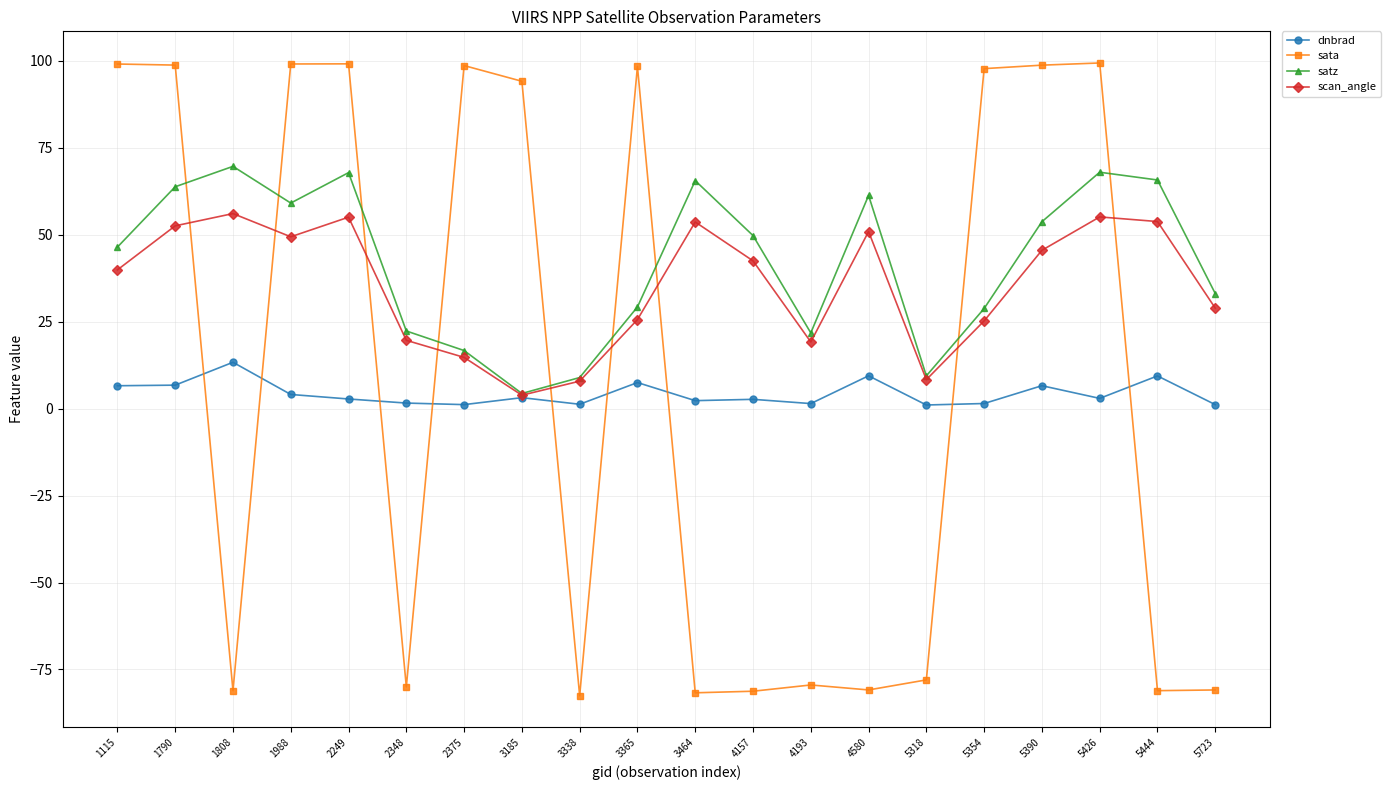

Where is the first local maximum for dnbrad?

1808